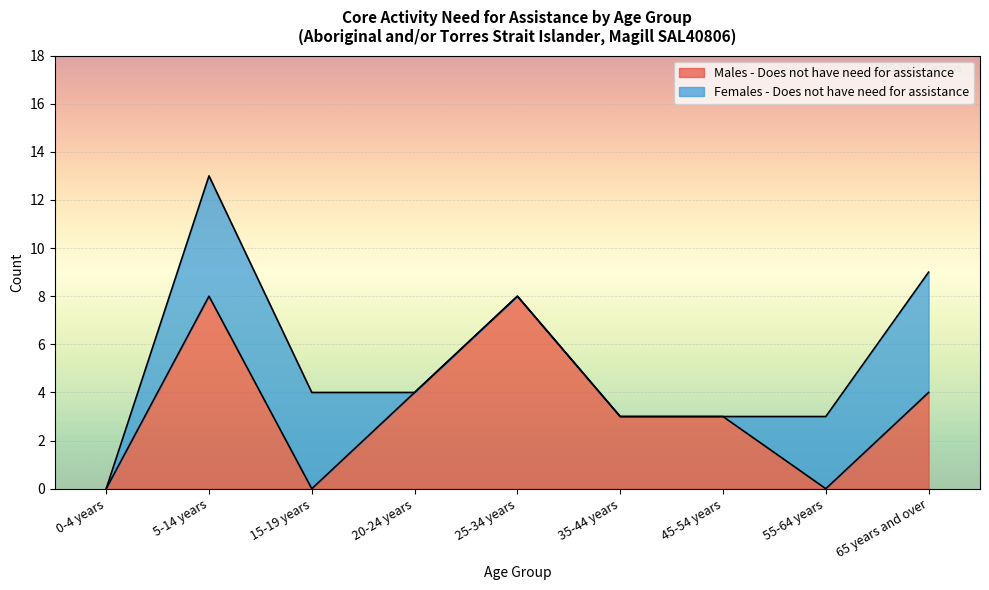

What is the value of the 2nd point from the left?

8